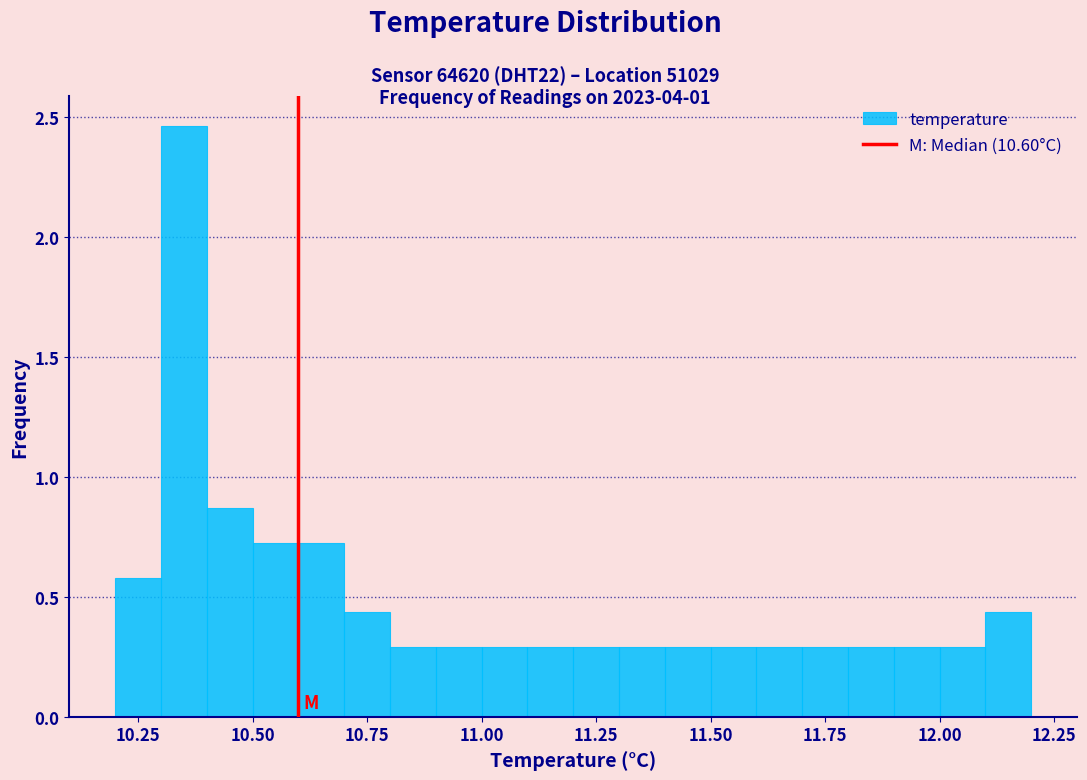

Read against the x-axis, roughly where is the centre of the tallest bar?

10.35